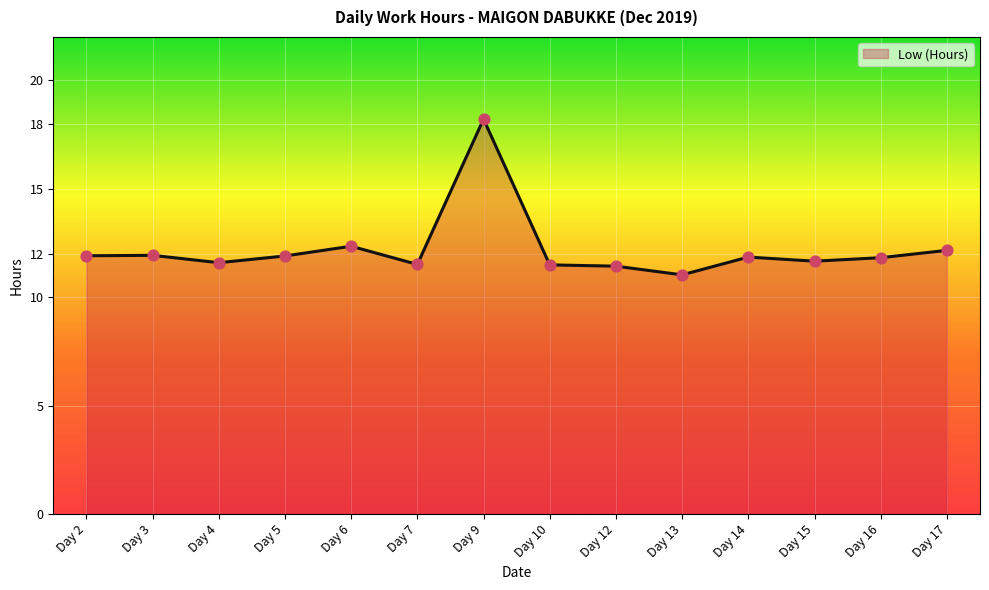

Which has a higher value, Day 7 or Day 6?

Day 6